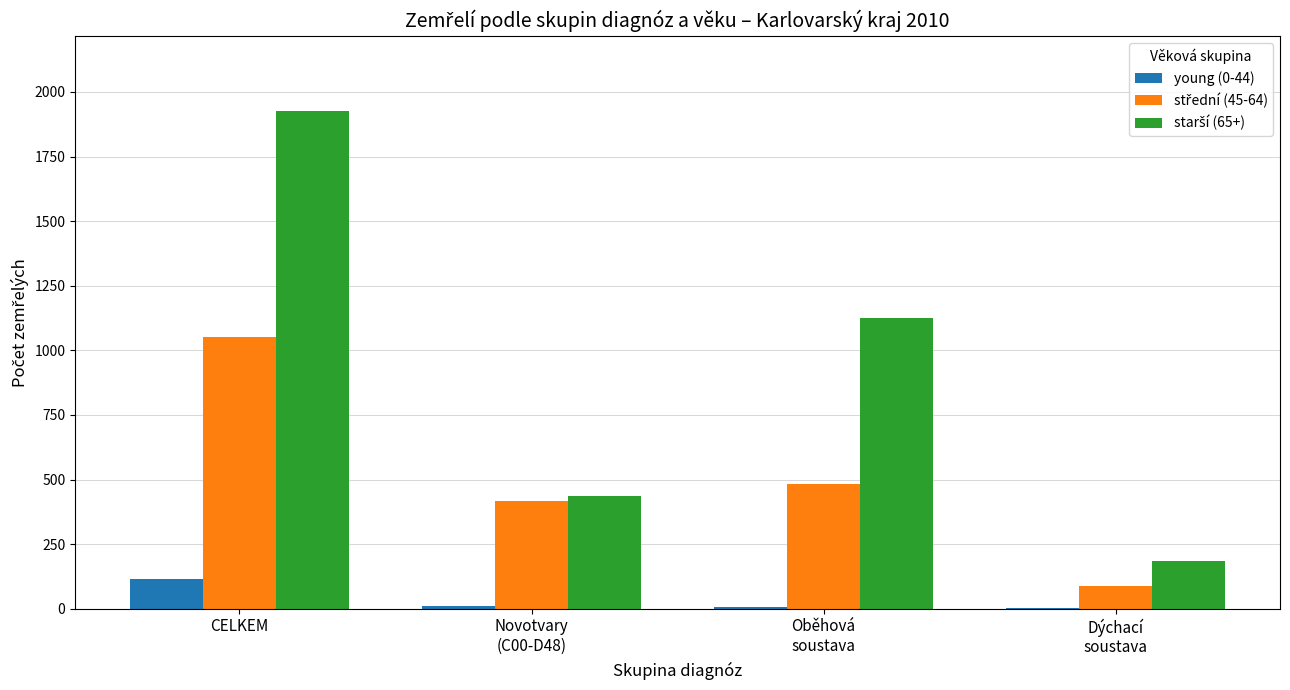

At which category is the sum across all series the highest?

CELKEM